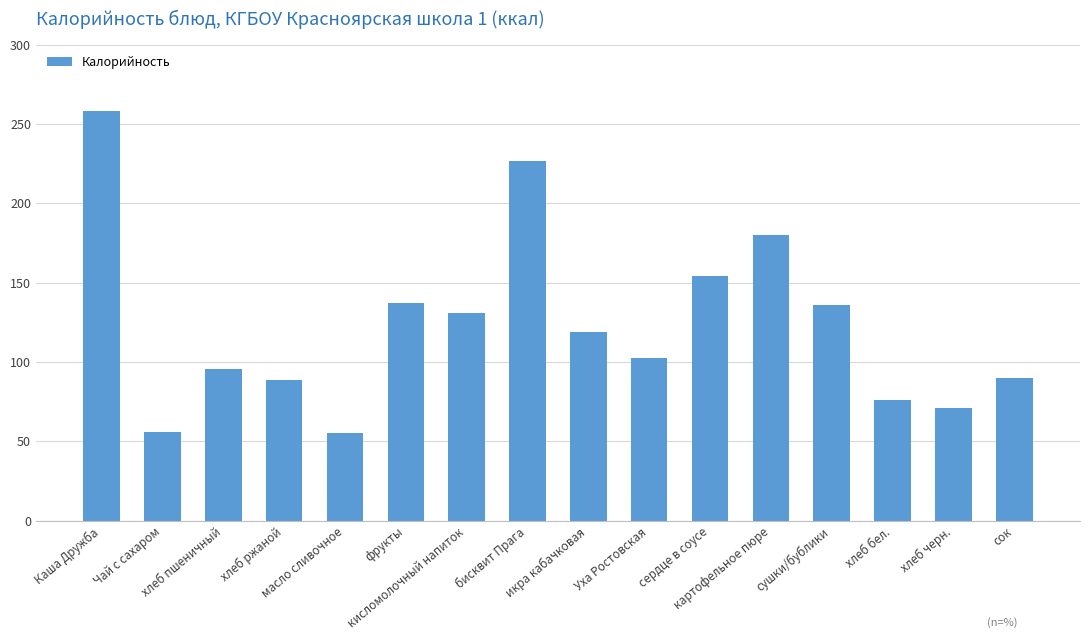

How many bars are there in total?

16